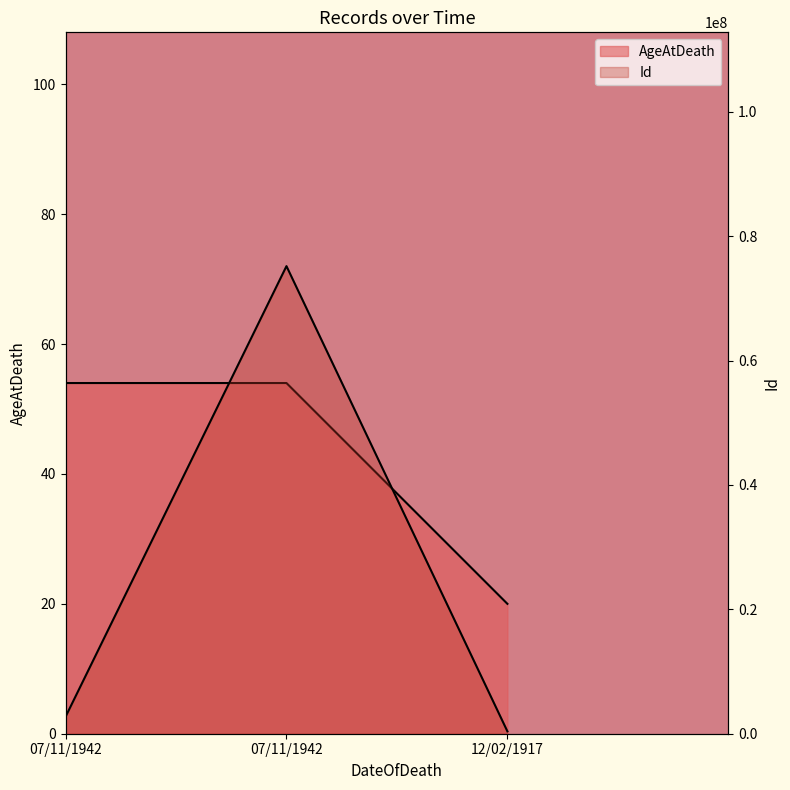

What is the maximum value for Id?

75196313